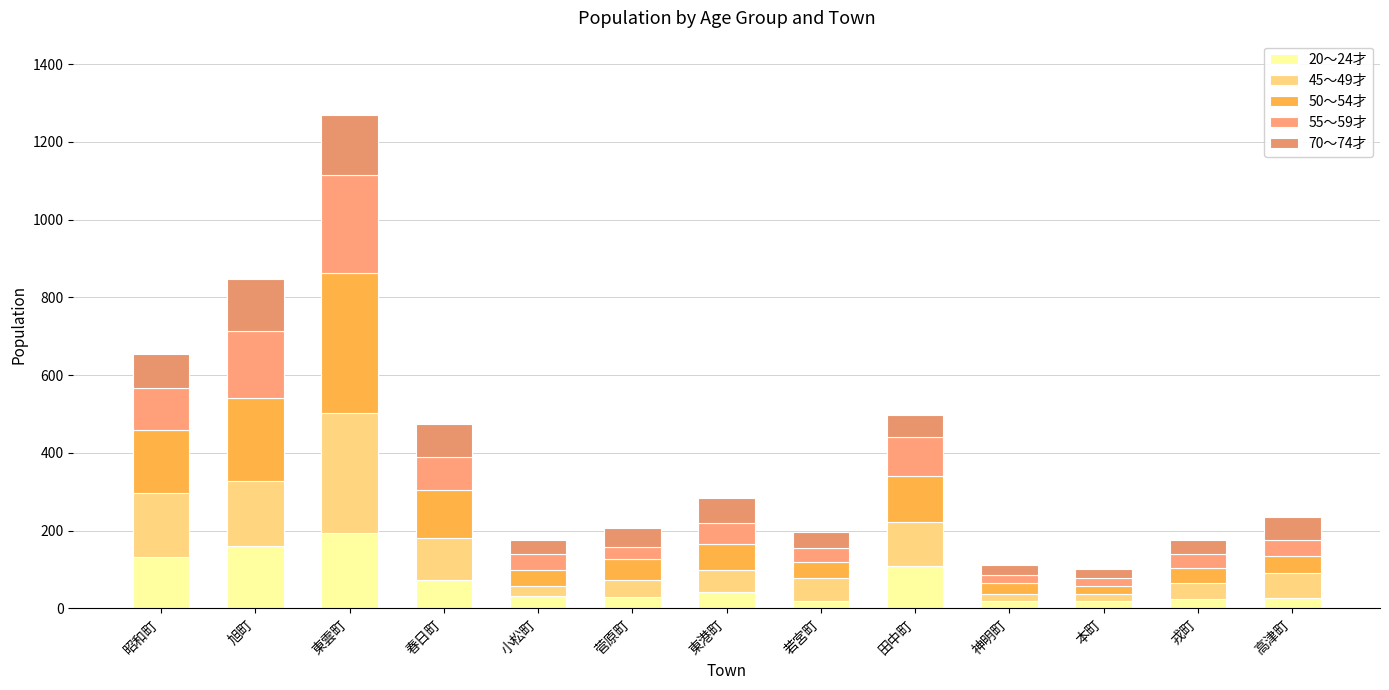

What position from the left is 春日町?

4